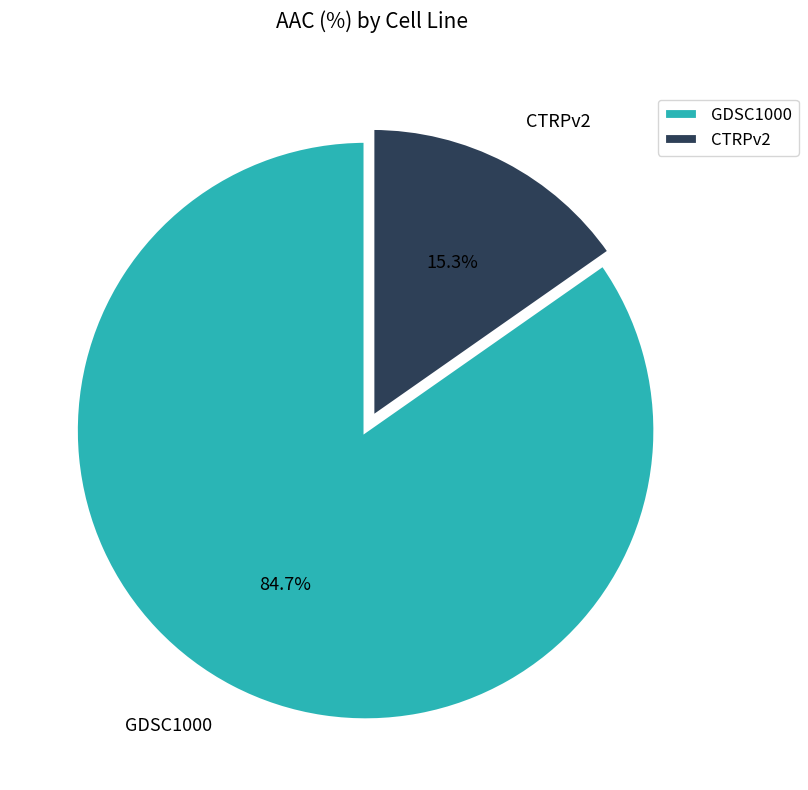

What percentage do GDSC1000 and CTRPv2 together represent?

100.0%